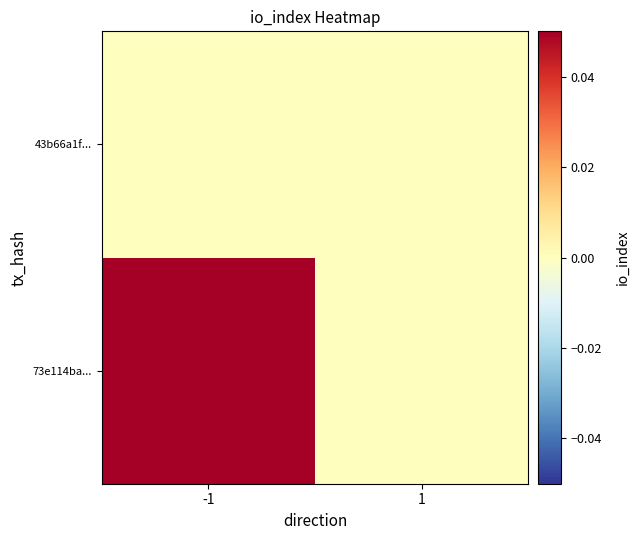

Rank the series by their maximum value, from highest to lowest.

73e114ba..., 43b66a1f...